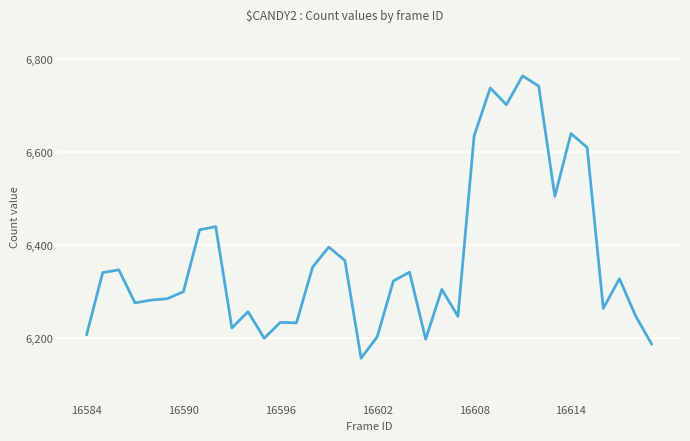

What is the difference between the maximum and minimum values?

607